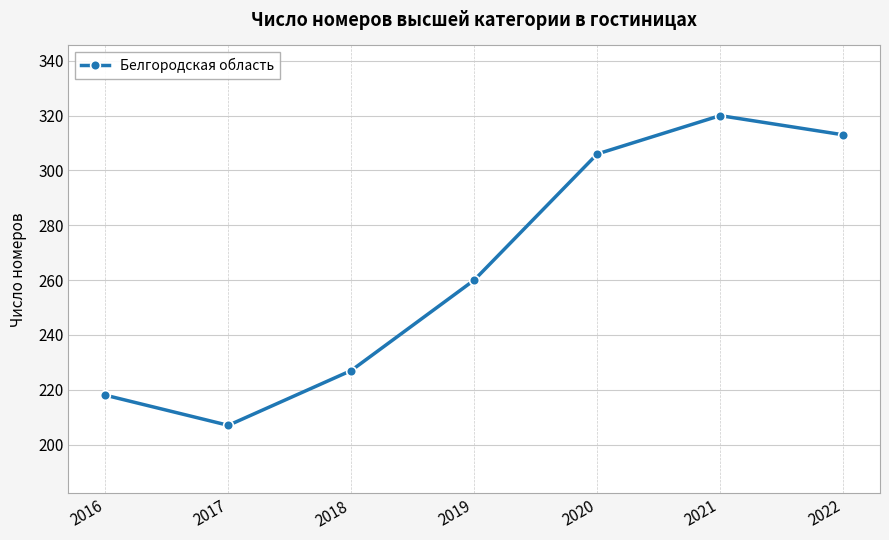

What is the sum of the values at 2018 and 2019?

487